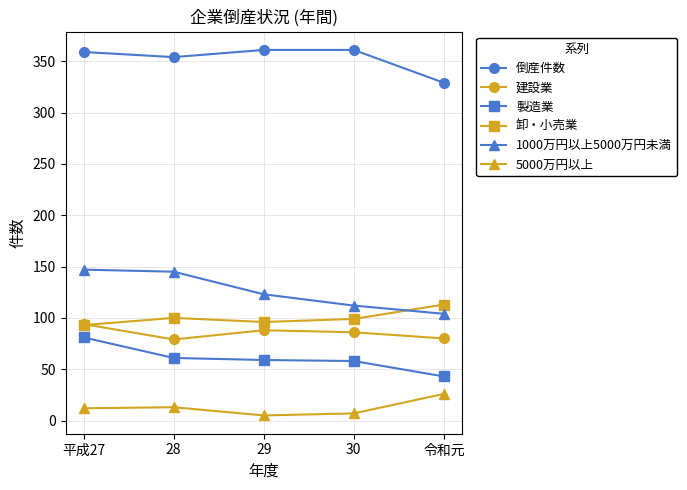

Which series has the largest total across all categories?

倒産件数